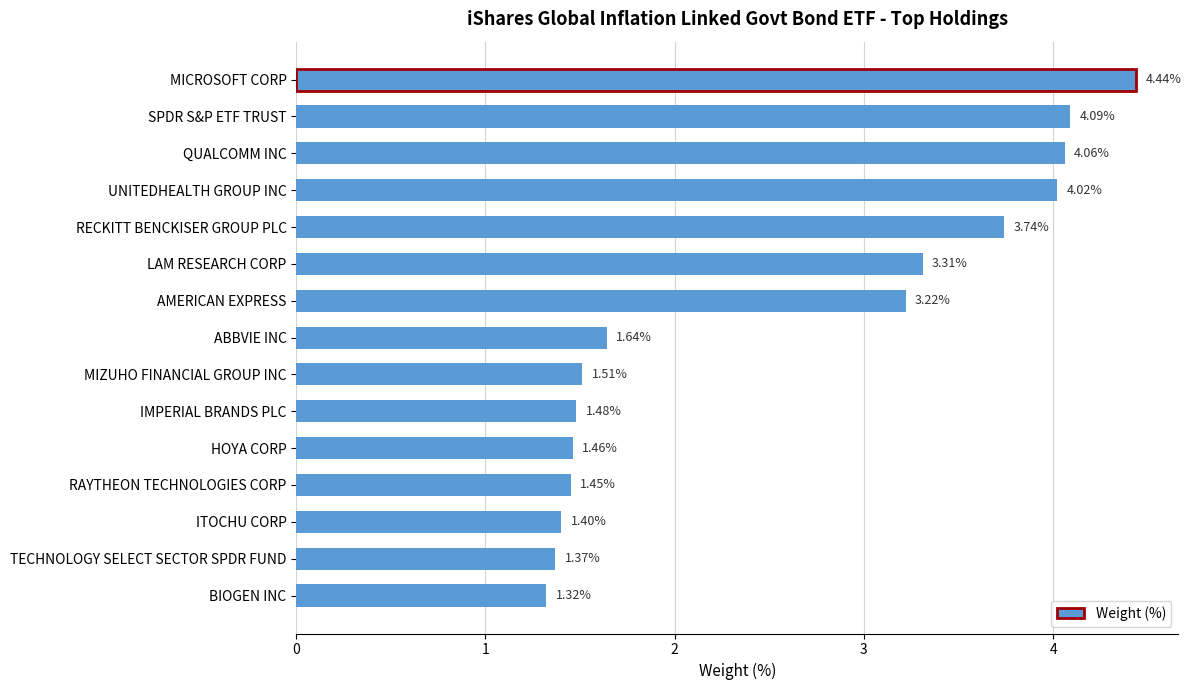

At which category does the chart reach its minimum across all series?

BIOGEN INC